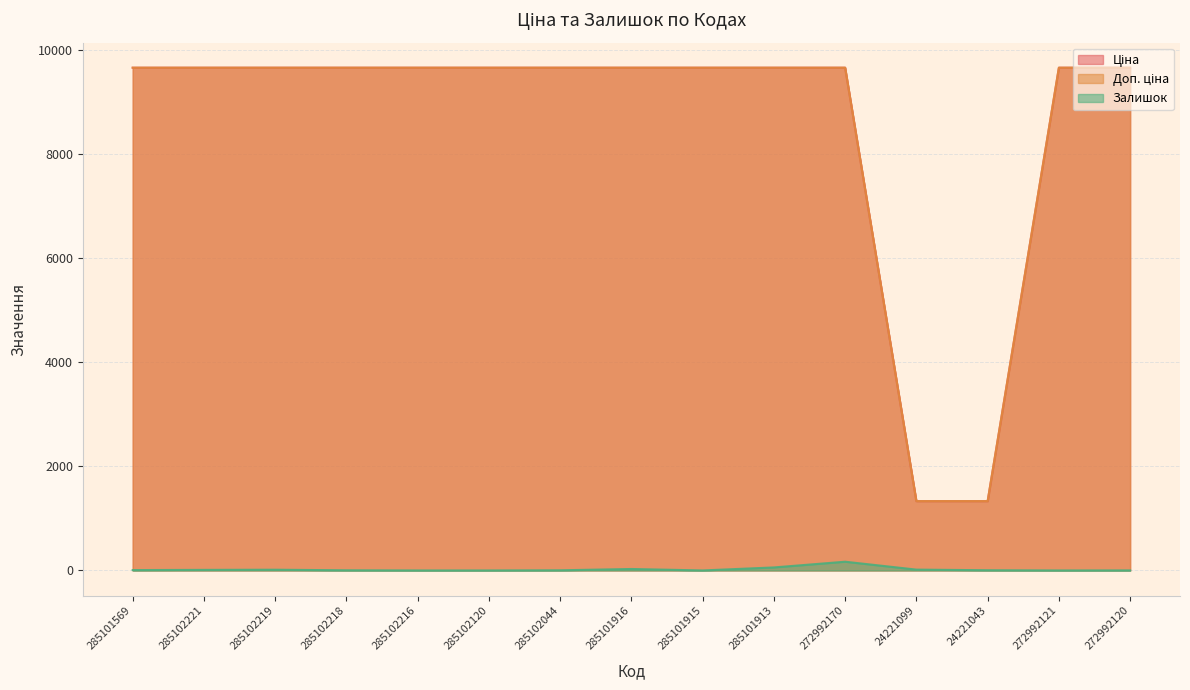

Count the number of data series in this chart.

3